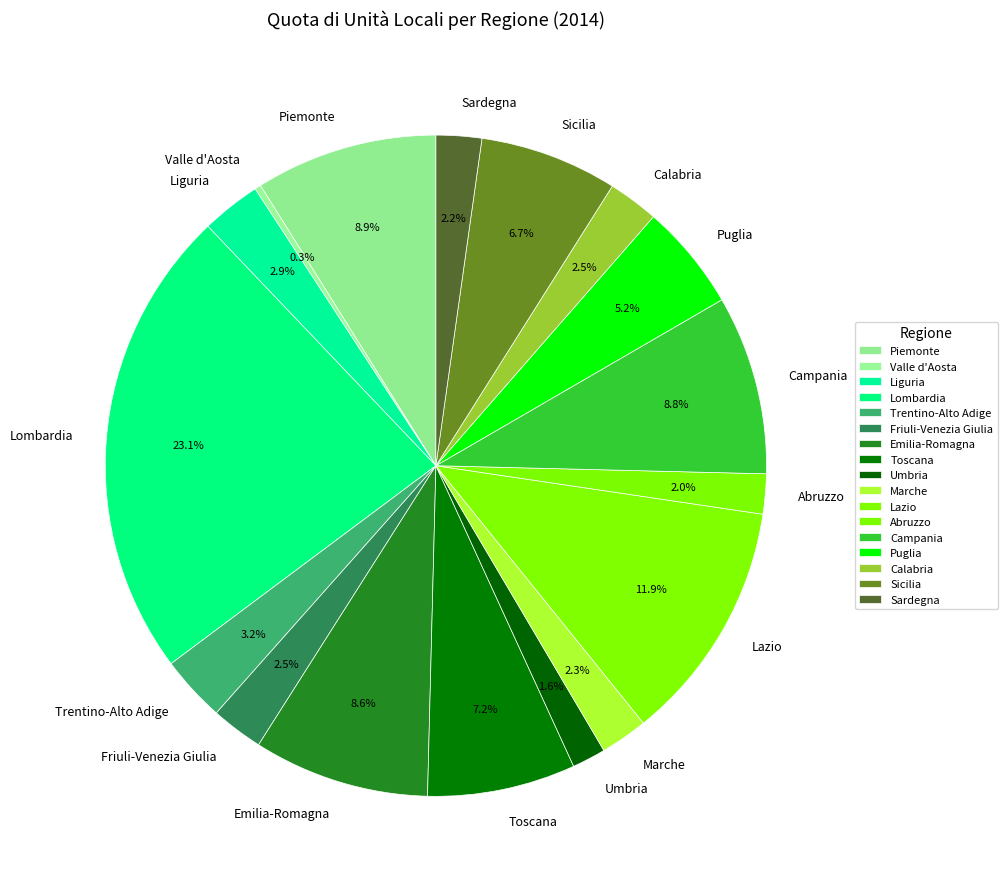

What is the ratio of the value at Campania to the value at Sicilia?

1.3